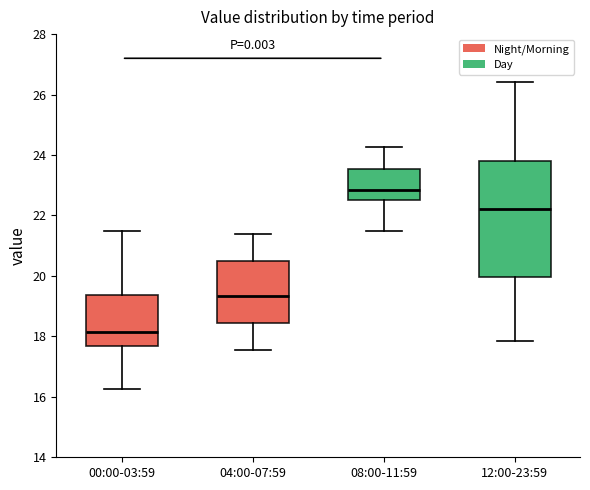

Where does the median line of the box for 08:00-11:59 sit on the y-axis? The values are not printed on the chart, so give them approximately, as read against the axis.

22.8